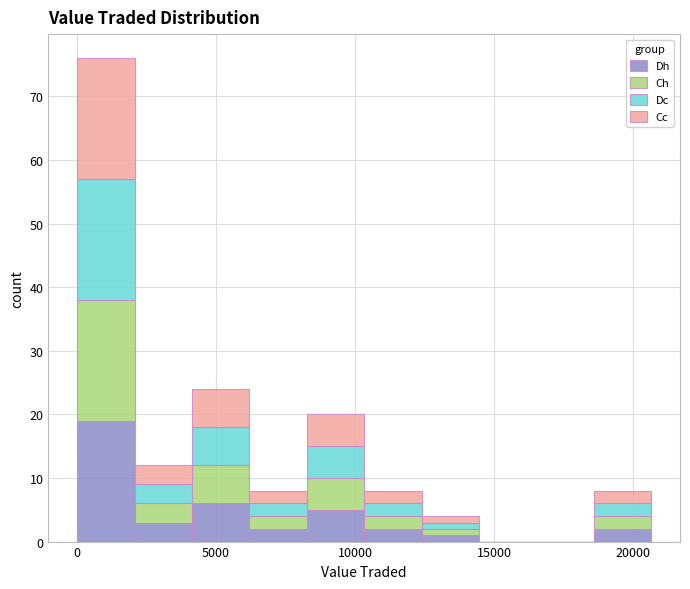

Reading left to right, list every stacked bar in this chart as the range it spans on the x-axis followed by its total height. Neither the bar edges nor the heights are printed on the chart, so give them approximately, as read against the axes.

0 to 2000: 76
2000 to 4000: 12
4000 to 6000: 24
6000 to 8500: 8
8500 to 10500: 20
10500 to 12500: 8
12500 to 14500: 4
14500 to 16500: 0
16500 to 18500: 0
18500 to 20500: 8